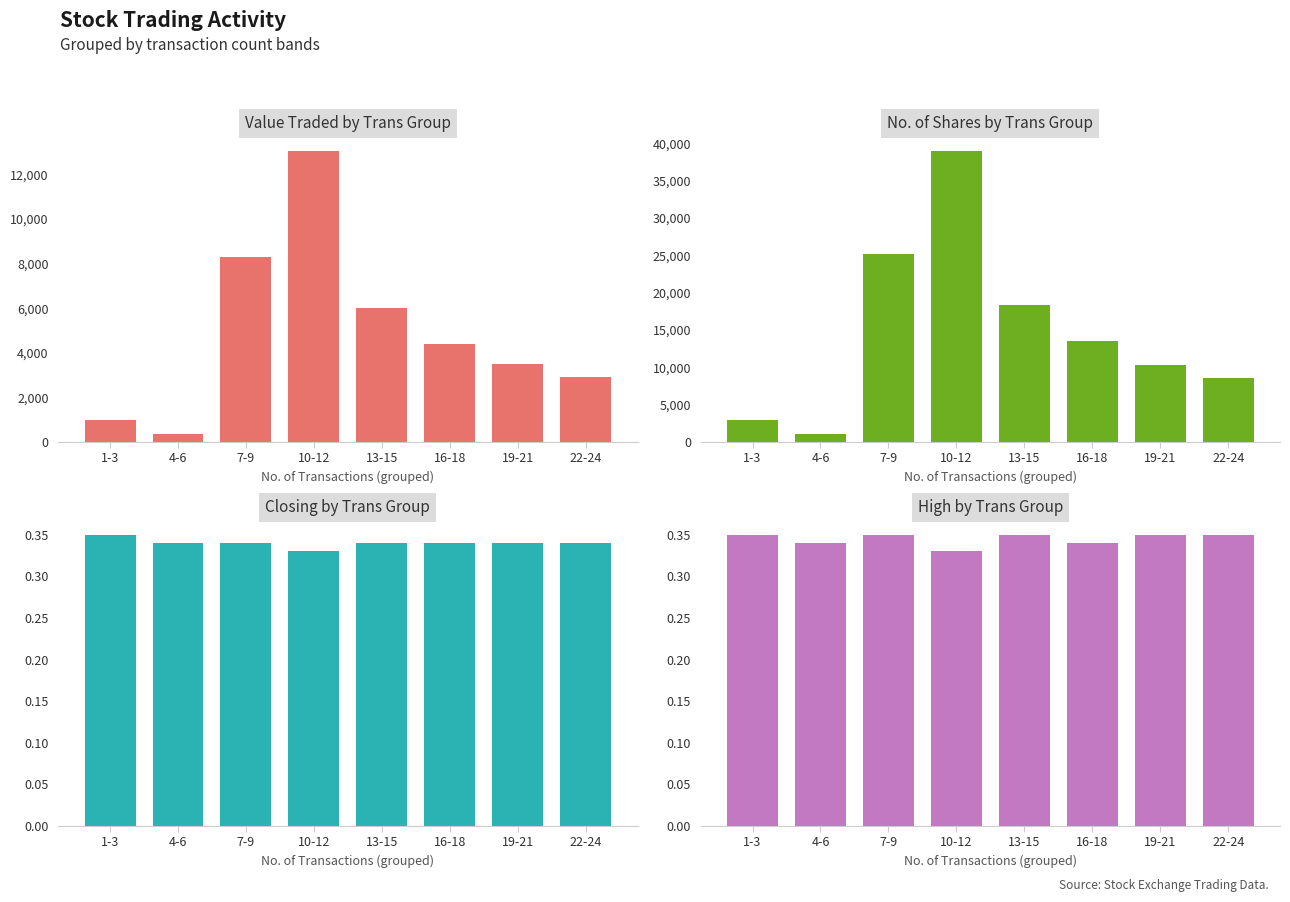

Read the Closing value at 1-3.

0.3